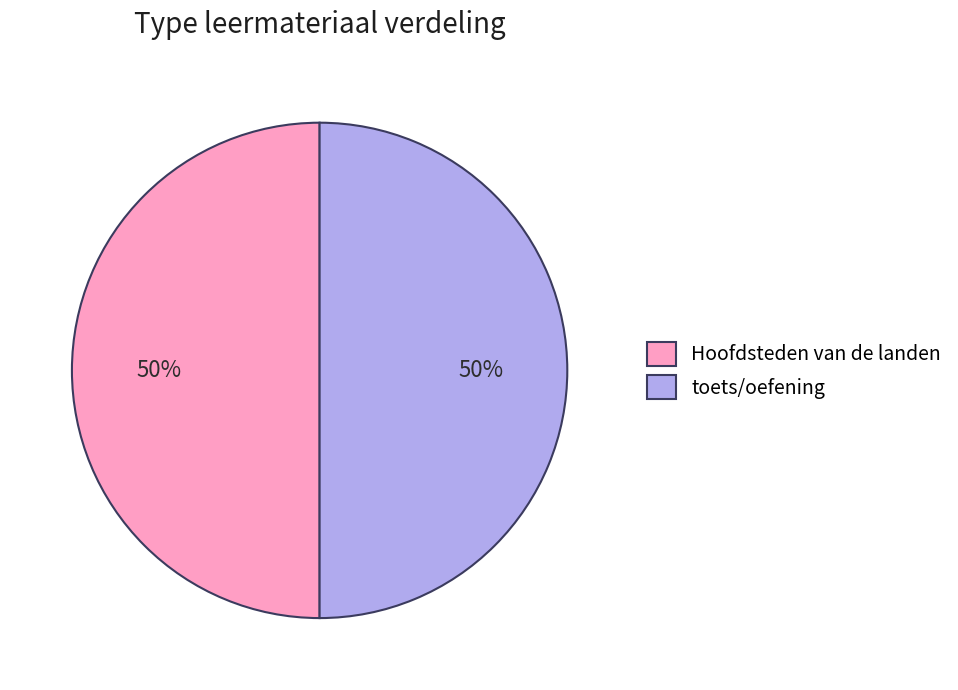

True or false: Hoofdsteden van de landen accounts for 50% of the total.

True